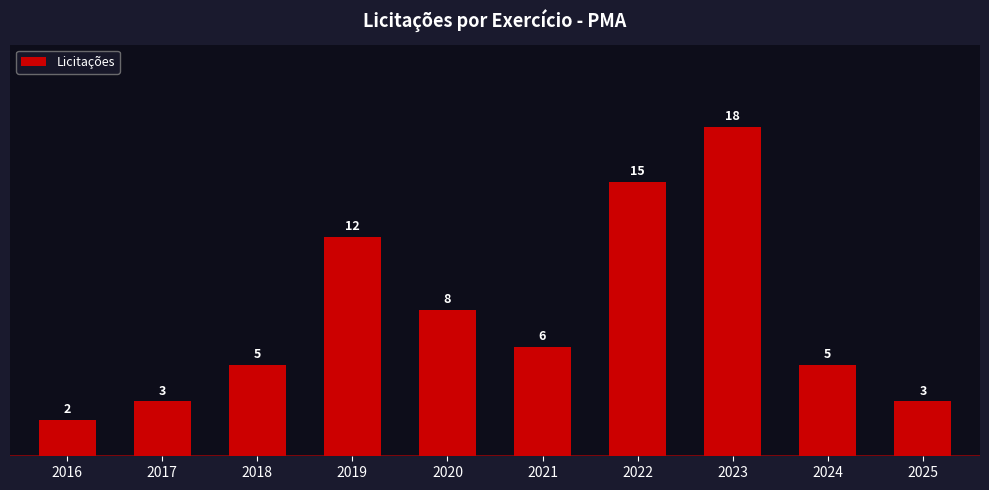

Which category has the lowest value across all series?

2016